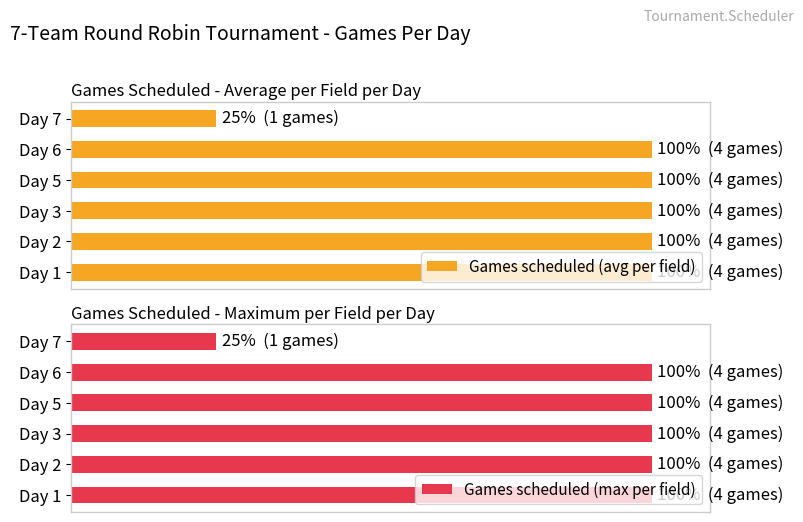

Are the bars horizontal?

Yes